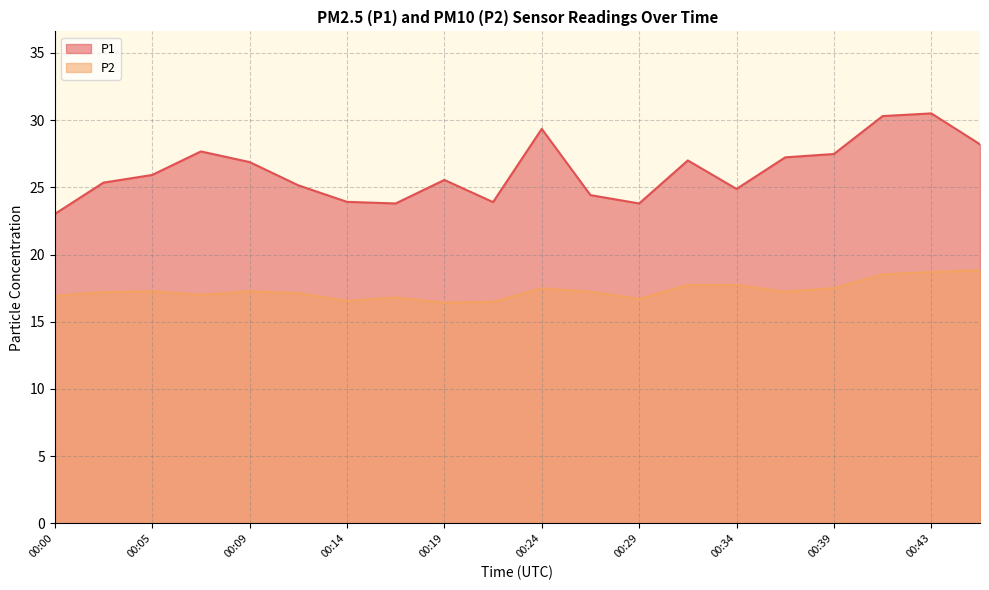

What are all the series names shown in the legend?

P1, P2